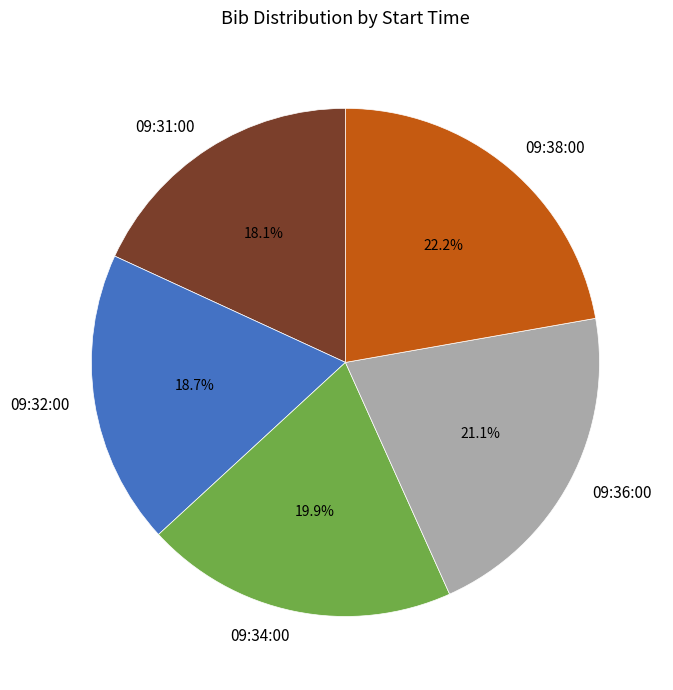

Between 09:34:00 and 09:32:00, which is larger?

09:34:00